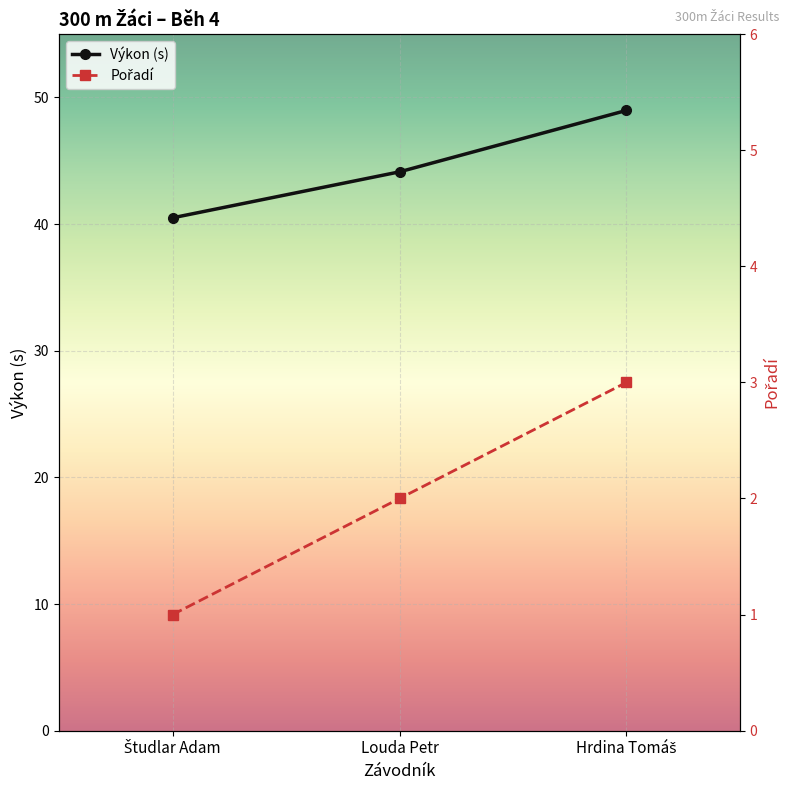

What is the sum of all Pořadí values?

6.0